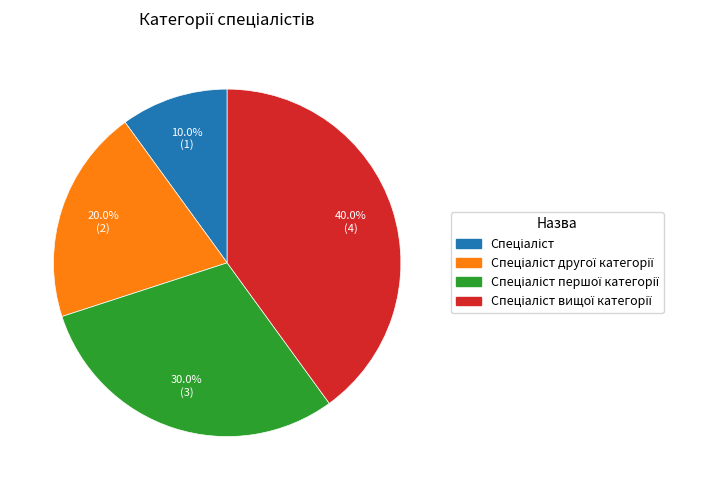

Is there any slice that represents more than half of the pie?

No